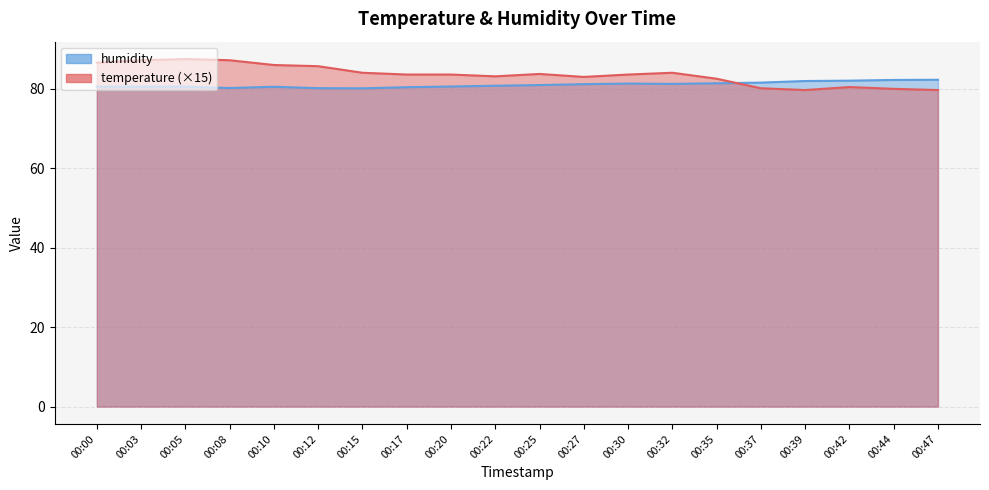

How many interior local valleys does the temperature series have?

3